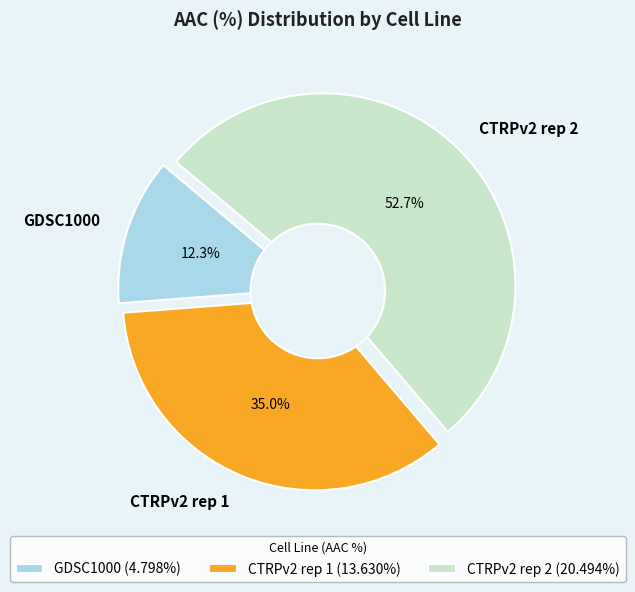

To the nearest percent, what is the combined percentage of GDSC1000 and CTRPv2 rep 1?

47%